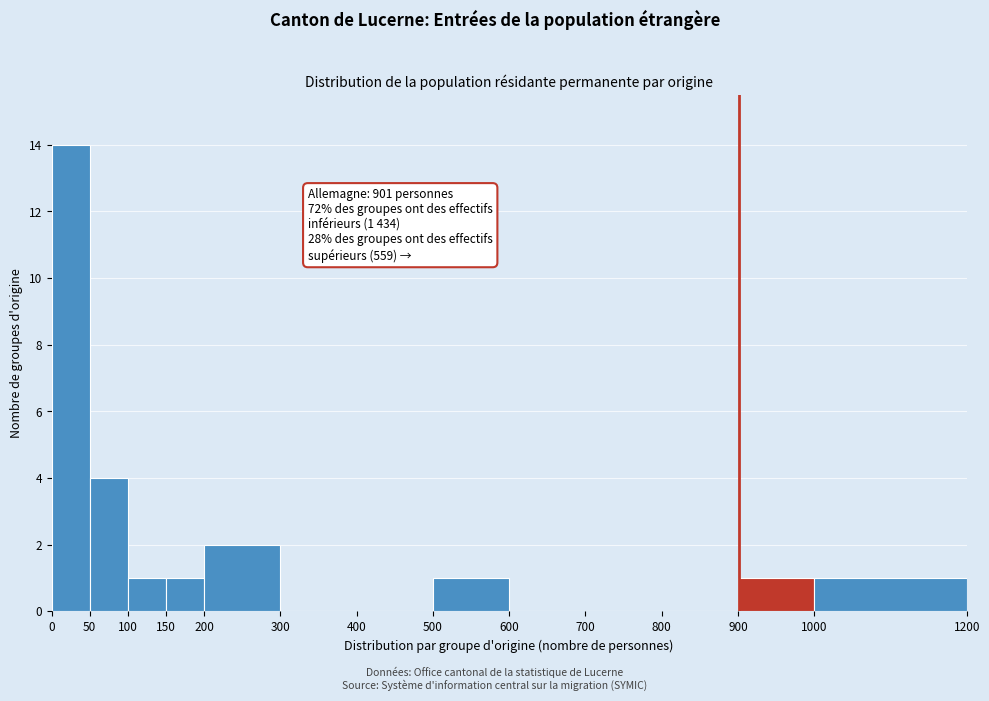

Which range on the x-axis has the tallest bar?

0 to 50